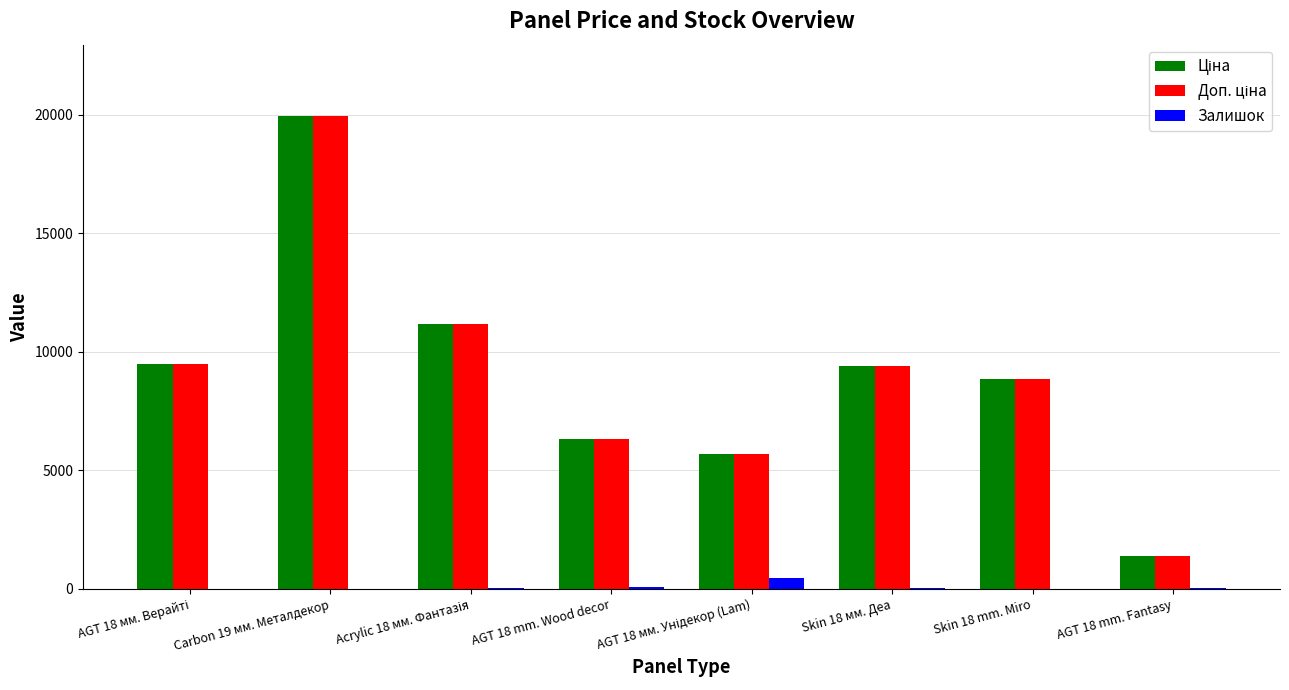

Is it true that Залишок equals 7.0 at Carbon 19 мм. Металдекор?

True